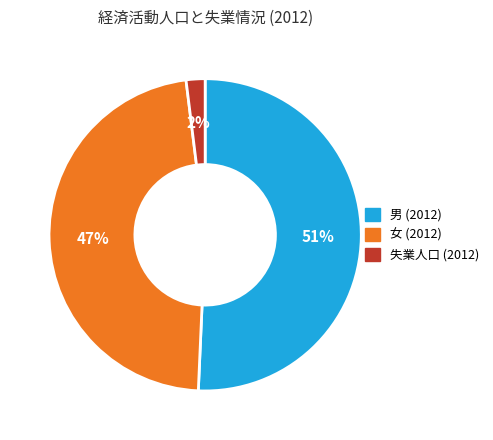

To the nearest percent, what is the average slice percentage?

33%